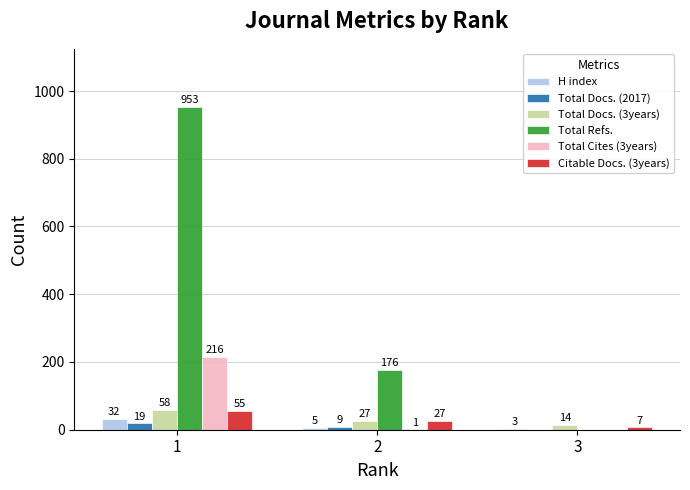

What is the sum of the Total Docs. (2017) values at 3 and 1?

19